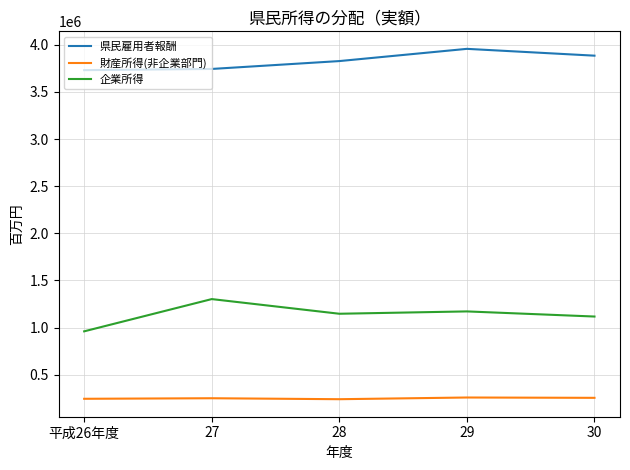

The value of 財産所得(非企業部門) at 27 is 250012. True or false?

True